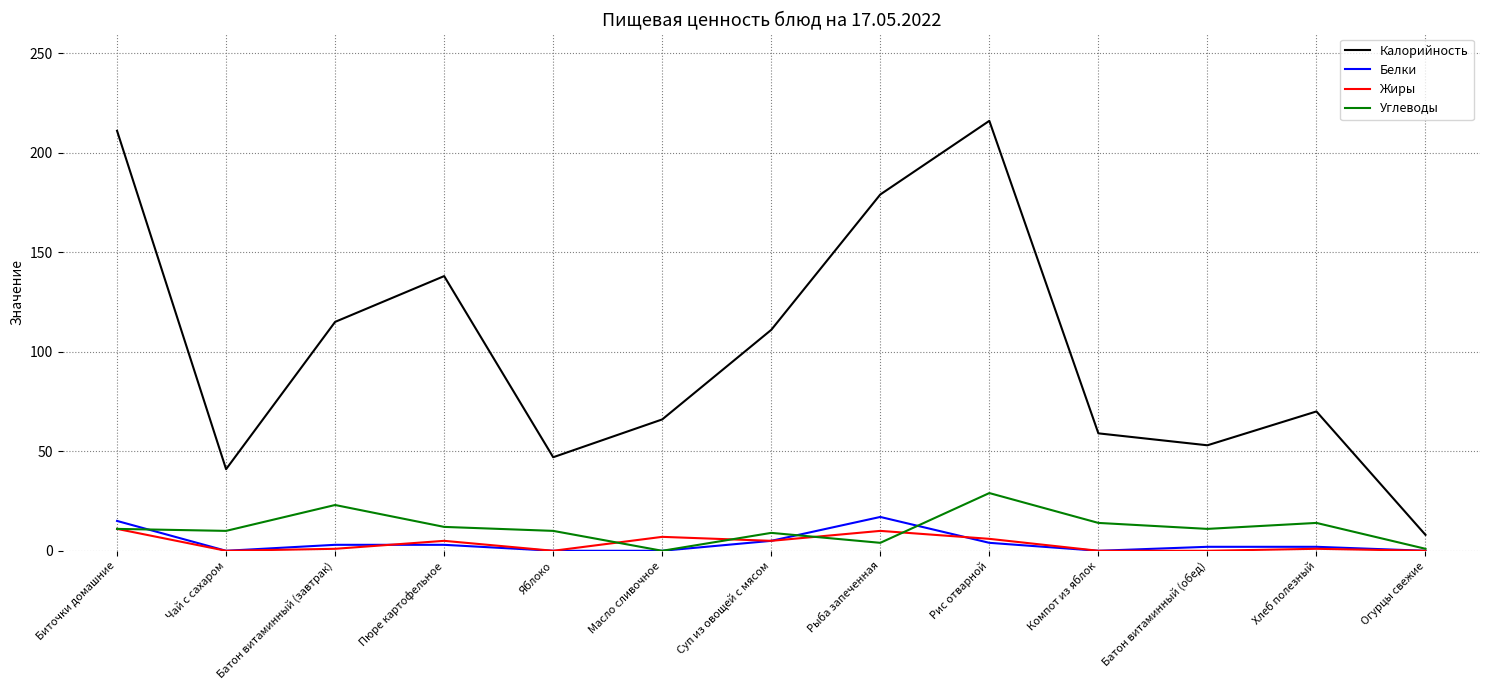

How many lines are shown in the chart?

4